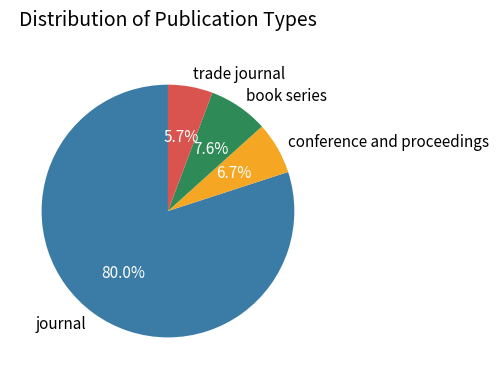

Which has a higher value, journal or conference and proceedings?

journal